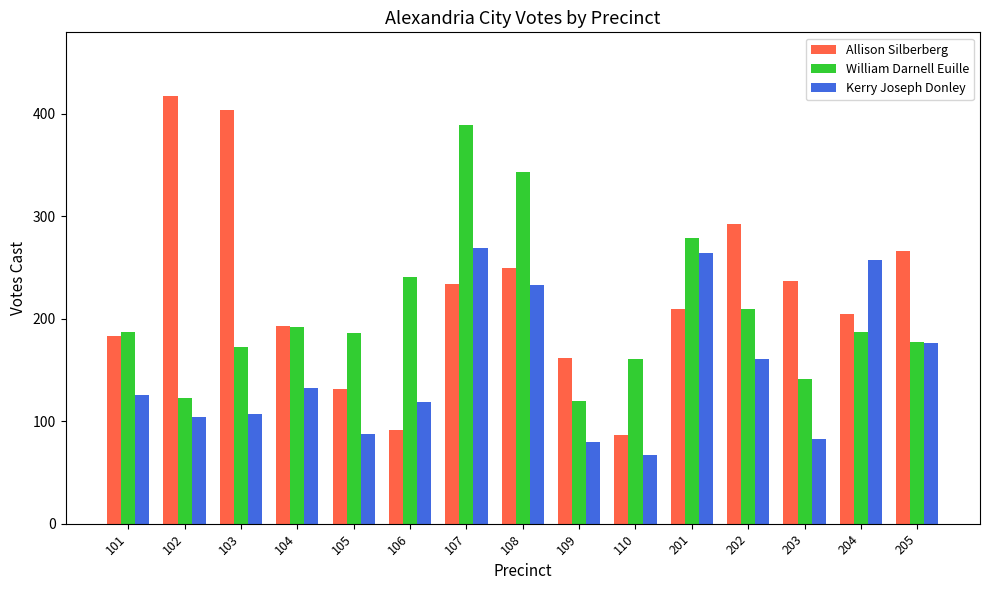

Which category has the highest value across all series?

102